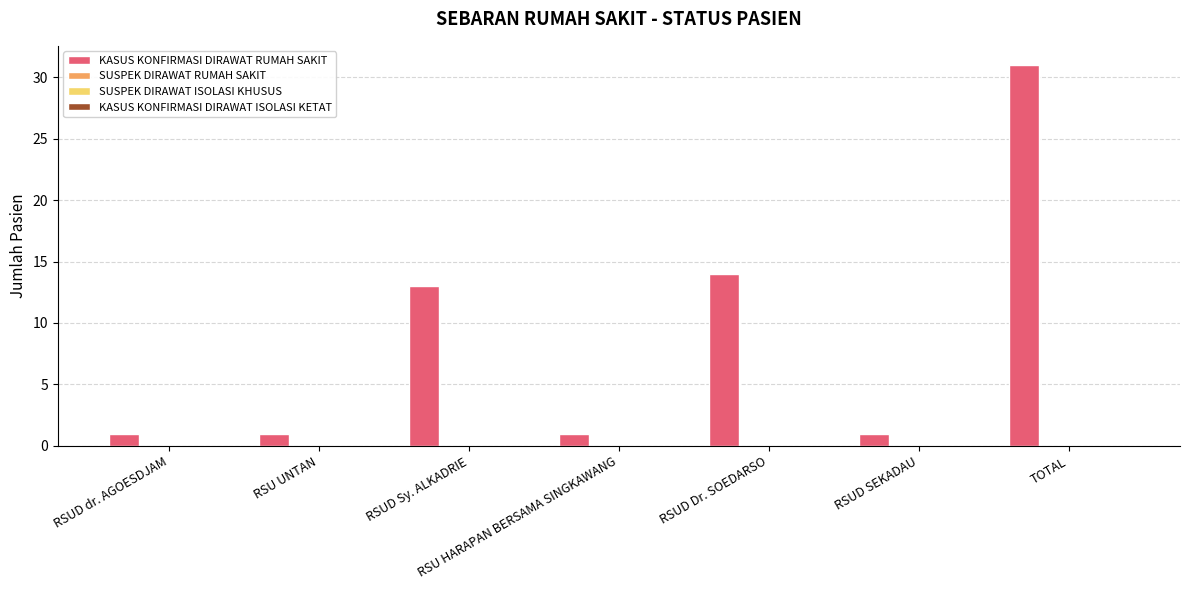

What is the maximum value shown in the chart?

31